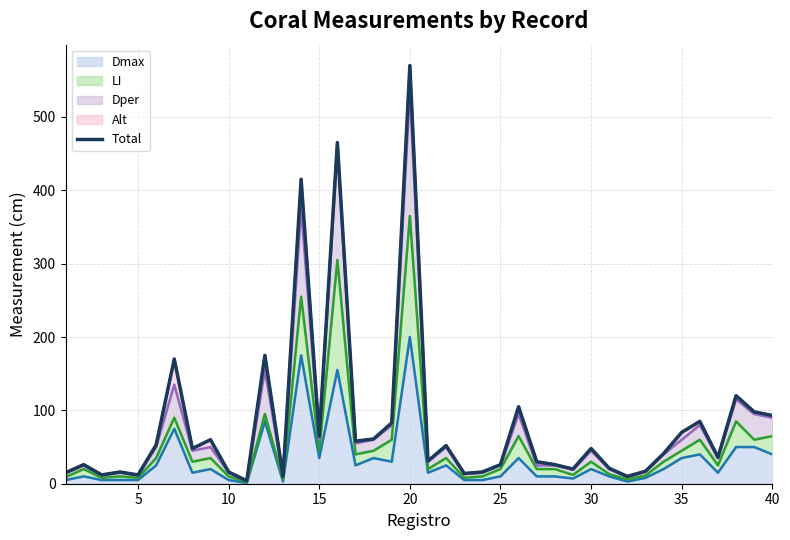

How many data points are less than 48?

20